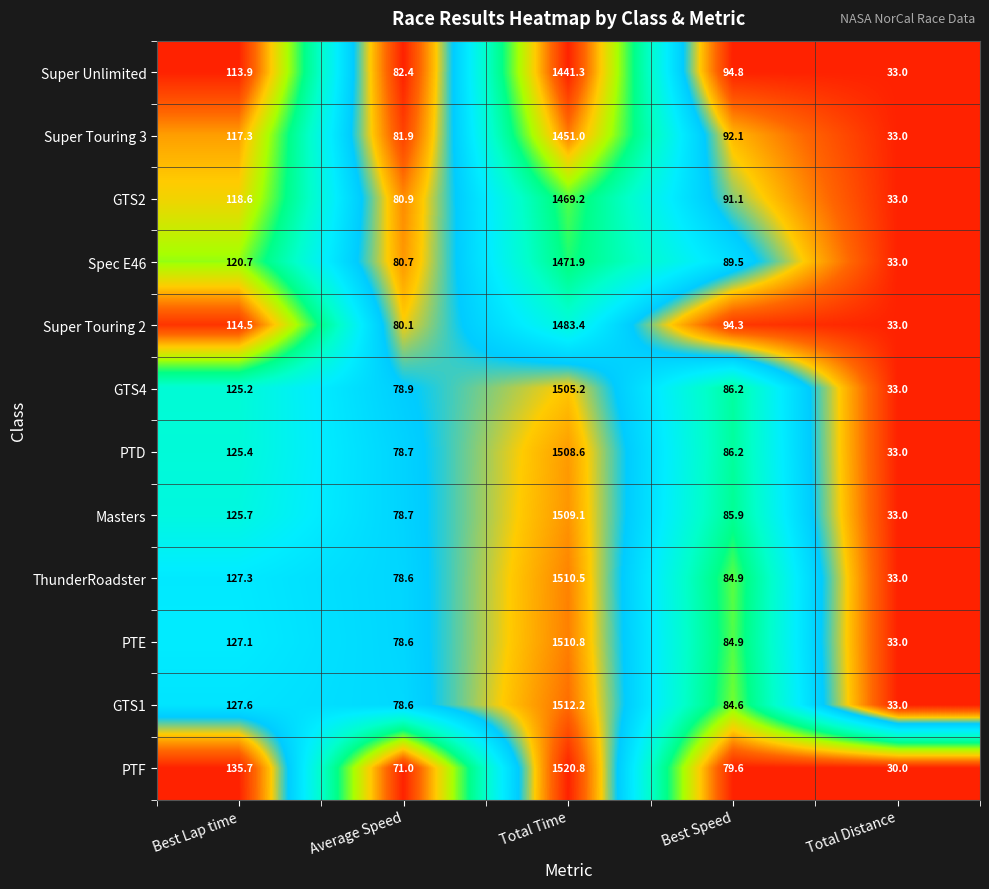

The Spec E46 series shows 81.7 at Best Lap time. True or false?

False